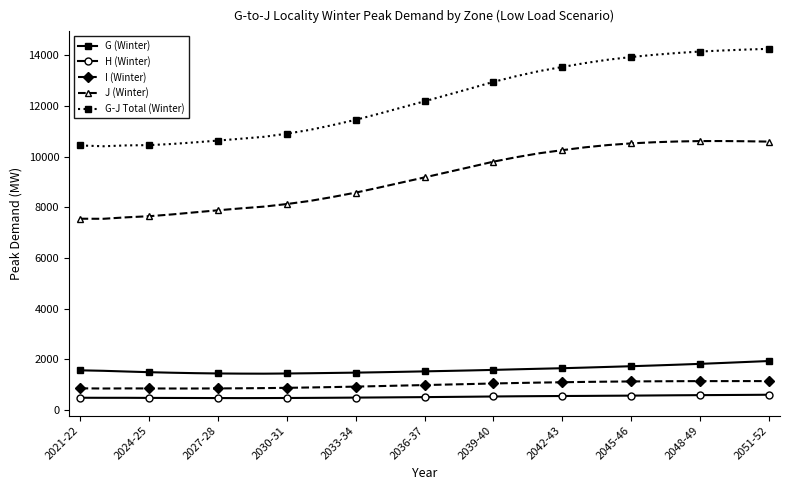

At how many categories does at least one series exceed 7618?

31